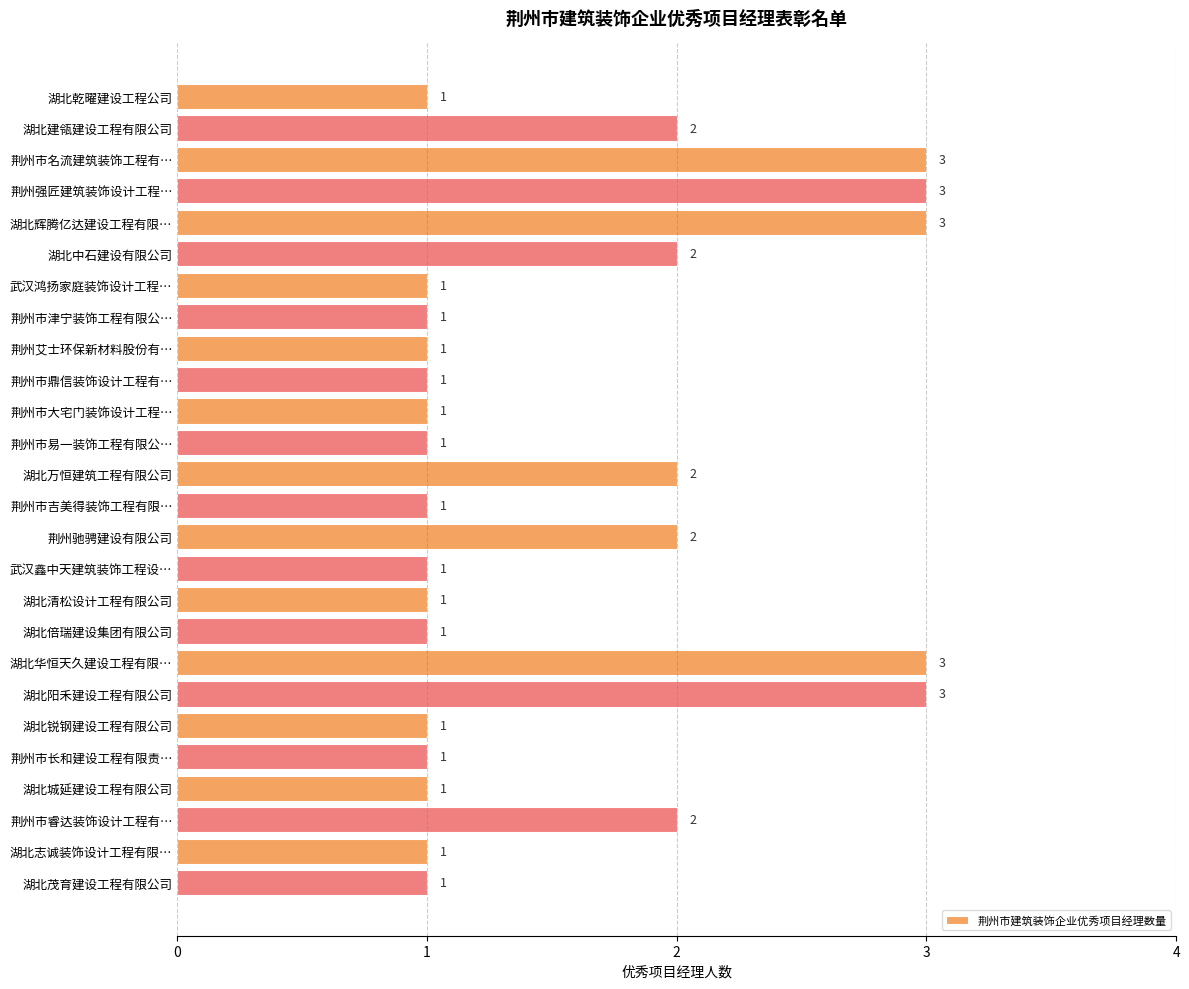

What is the difference between the second highest and minimum values?

2